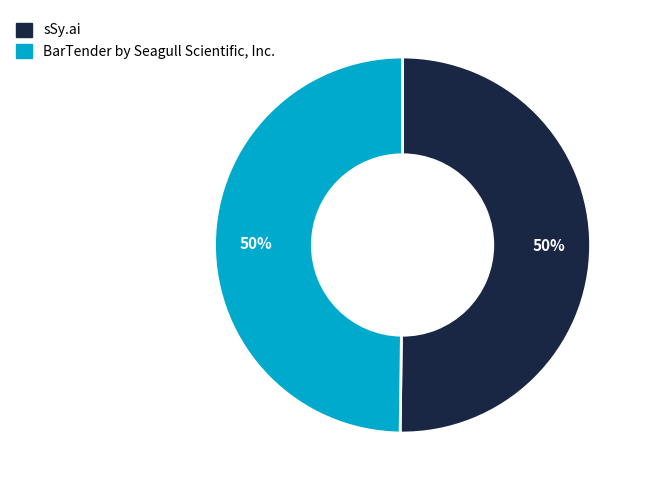

How many slices are in this pie chart?

2